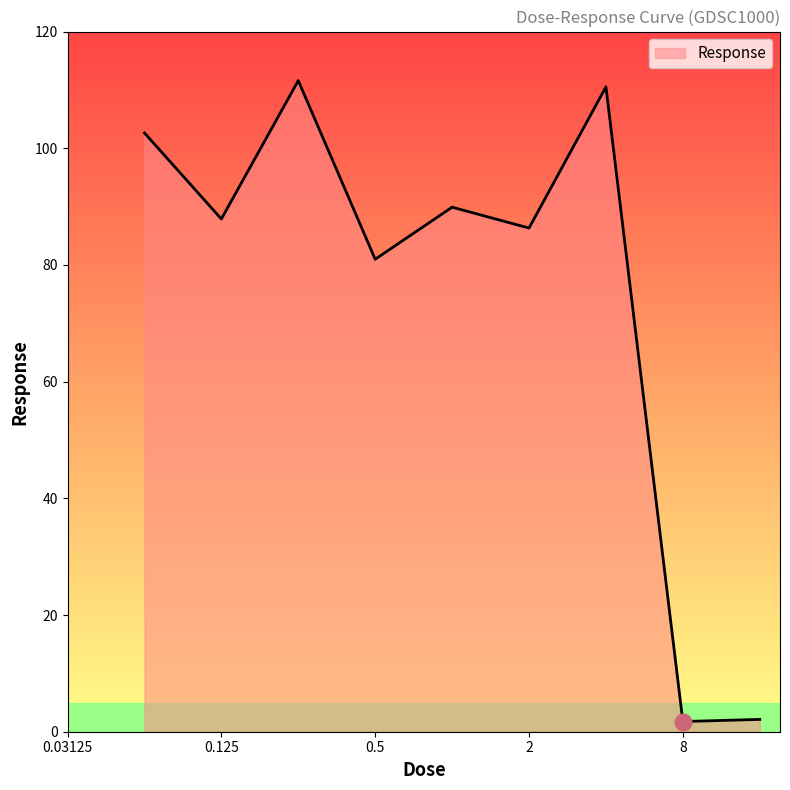

What is the maximum value shown in the chart?

111.6